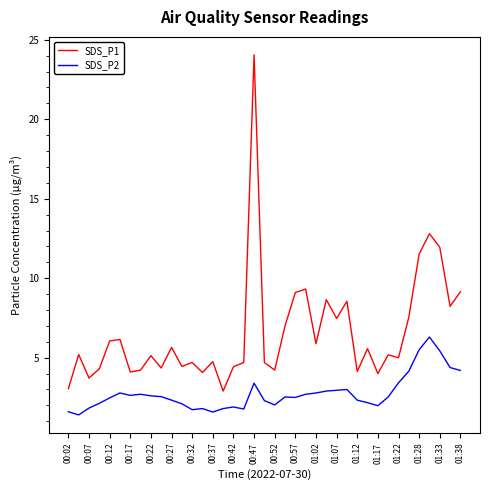

True or false: SDS_P1 and SDS_P2 intersect in this chart.

False